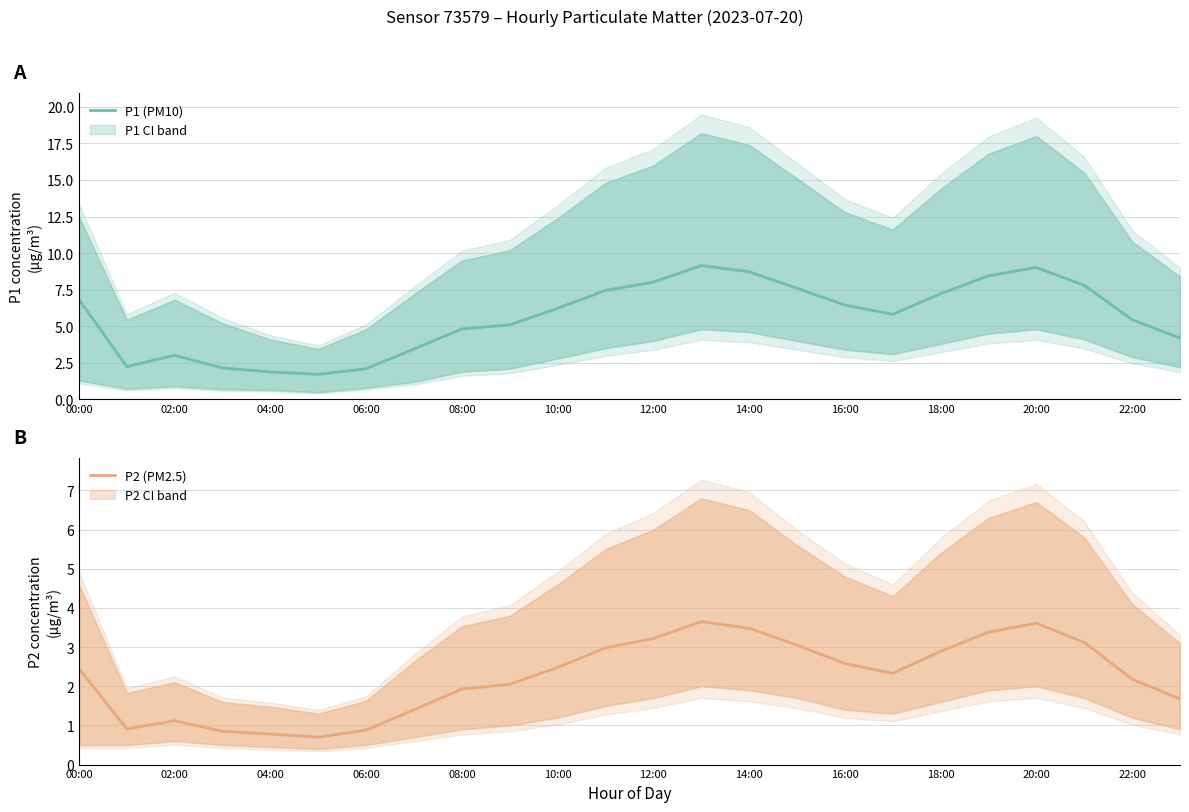

At which category is the sum across all series the highest?

13